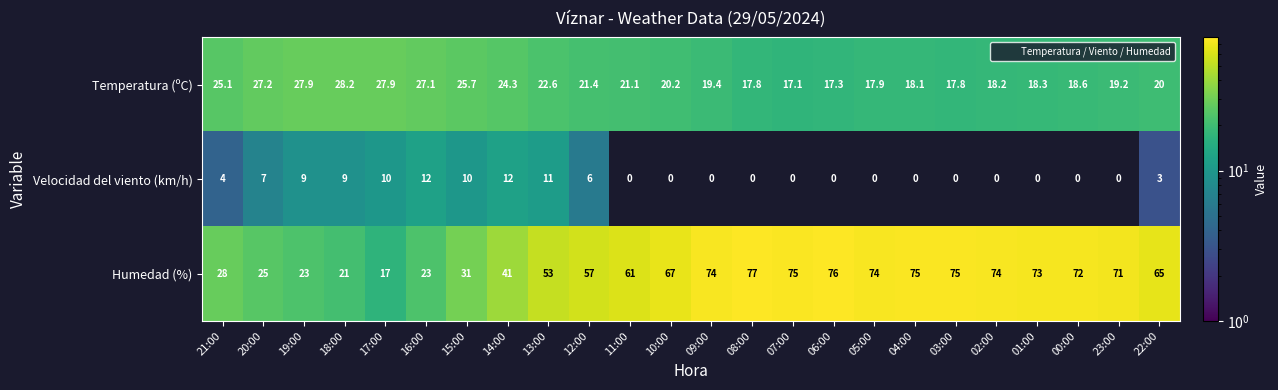

Which series has the widest spread of values?

Humedad (%)